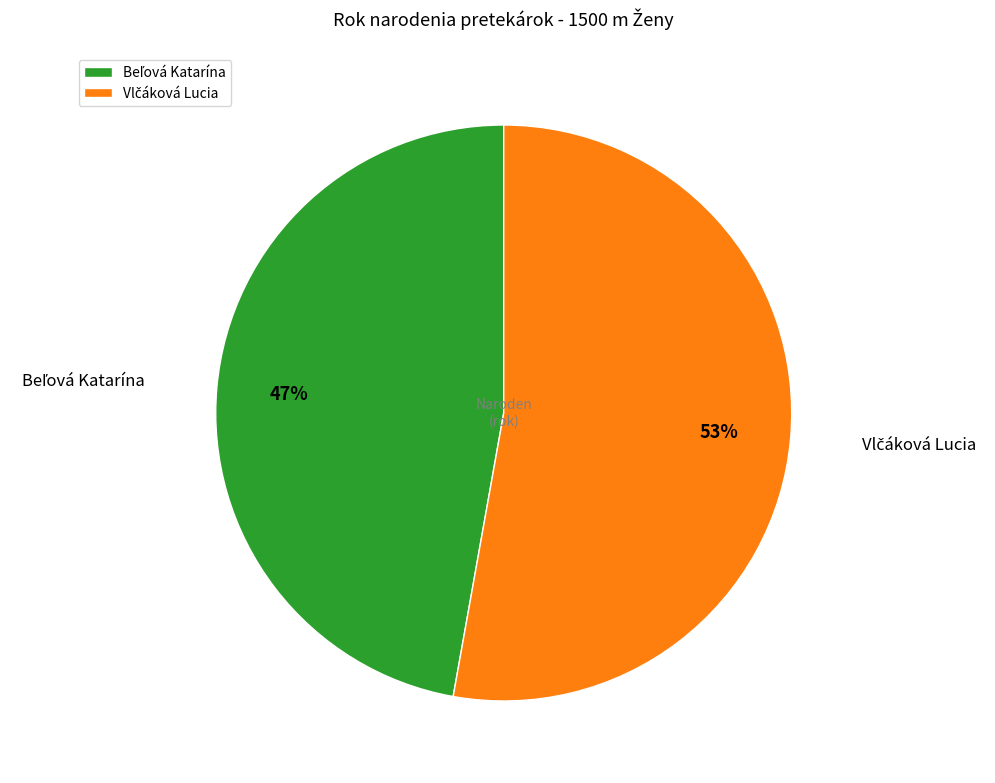

To the nearest percent, what is the average slice percentage?

50%